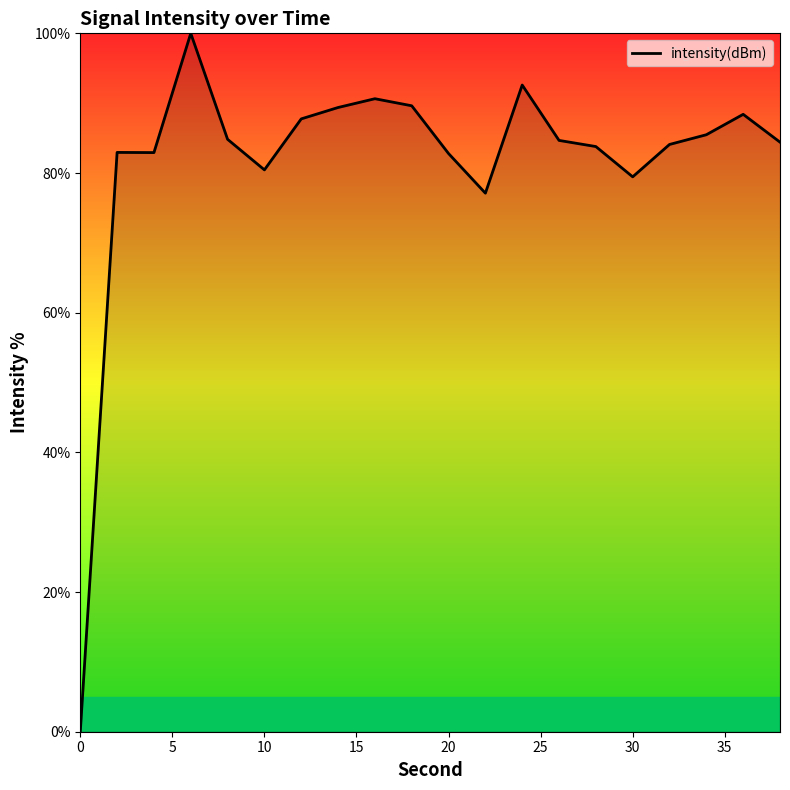

True or false: there are more than 0 points higher than both neighbors.

True